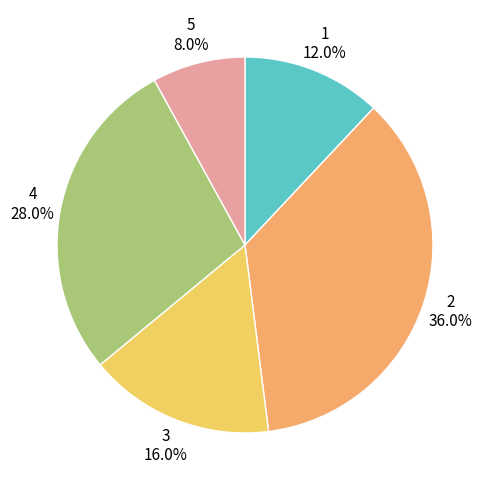

Which slice is the smallest?

5 8.0%